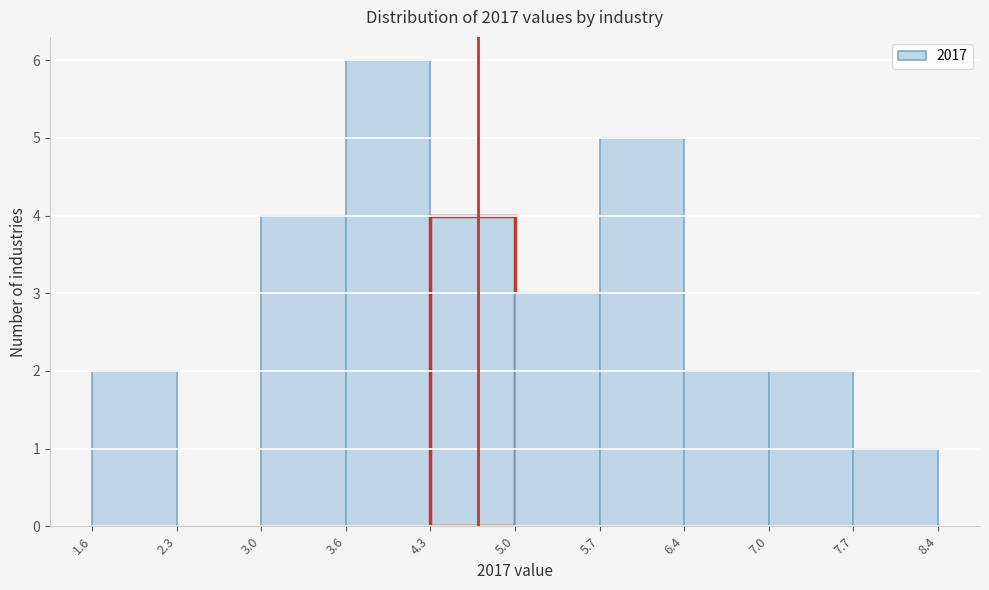

What is the height of the bar covering 3.6 to 4.3 on the x-axis? The values are not printed on the chart, so give them approximately, as read against the axis.

6